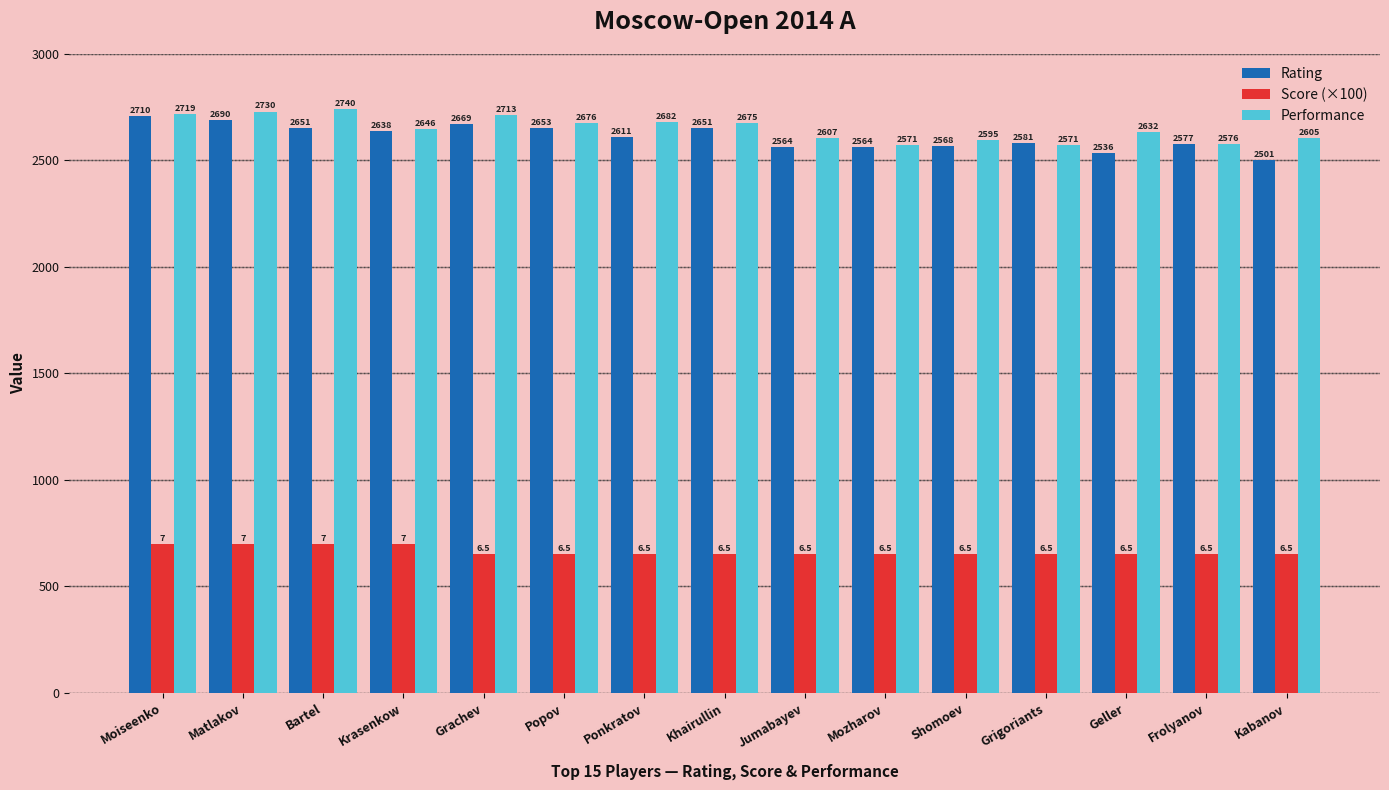

What is the approximate value of Performance at Jumabayev?

2607